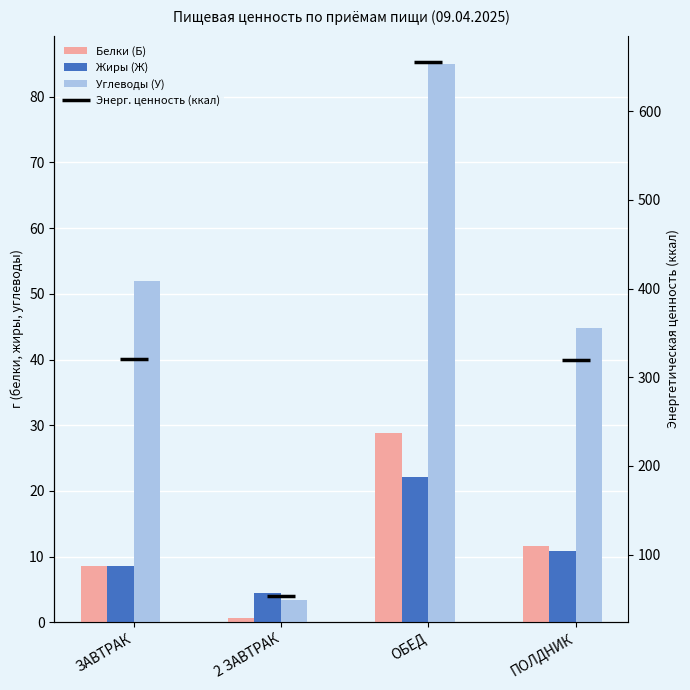

Is it true that Жиры (Ж) equals 5.8 at 2 ЗАВТРАК?

False